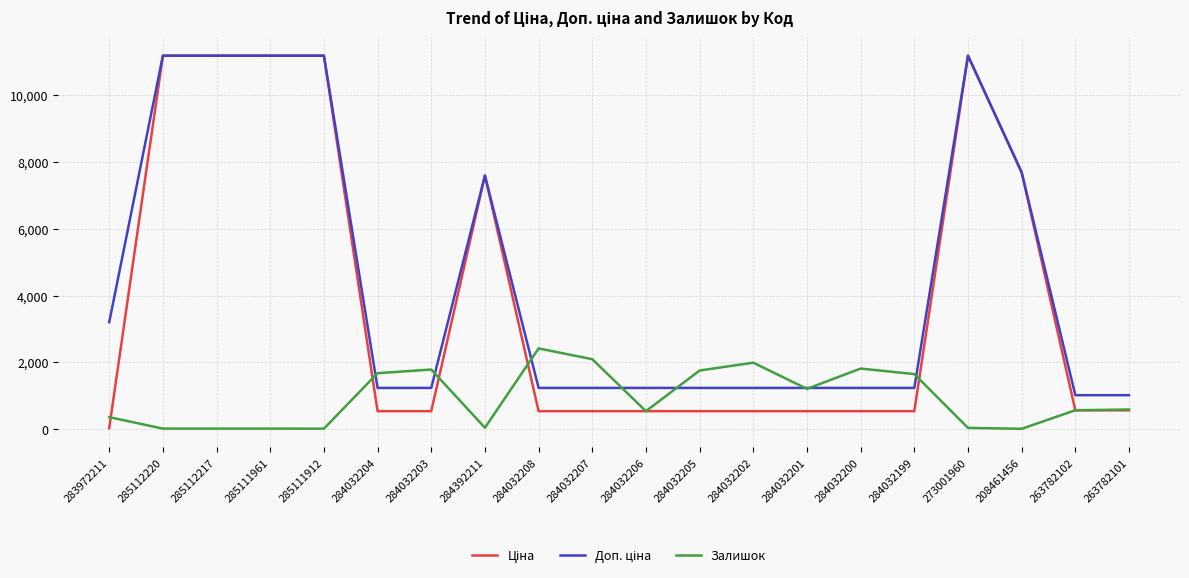

What is the difference between the highest and lowest values at 284032199?

1110.0